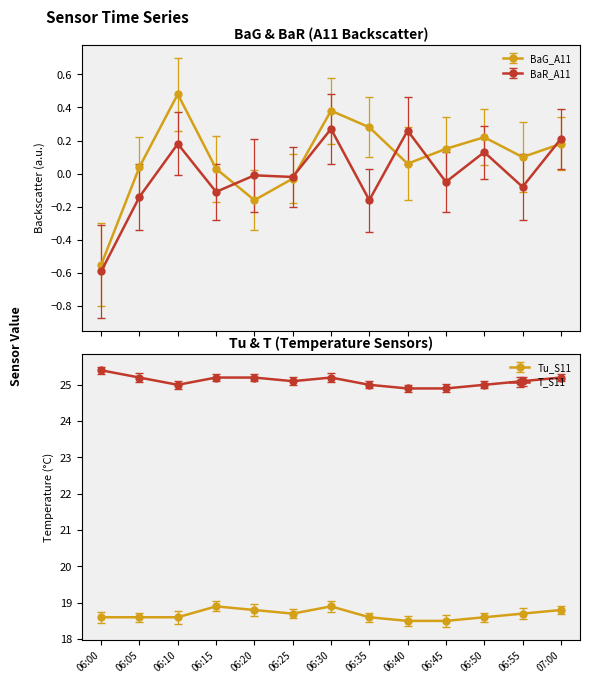

What position from the left is 07:00?

13